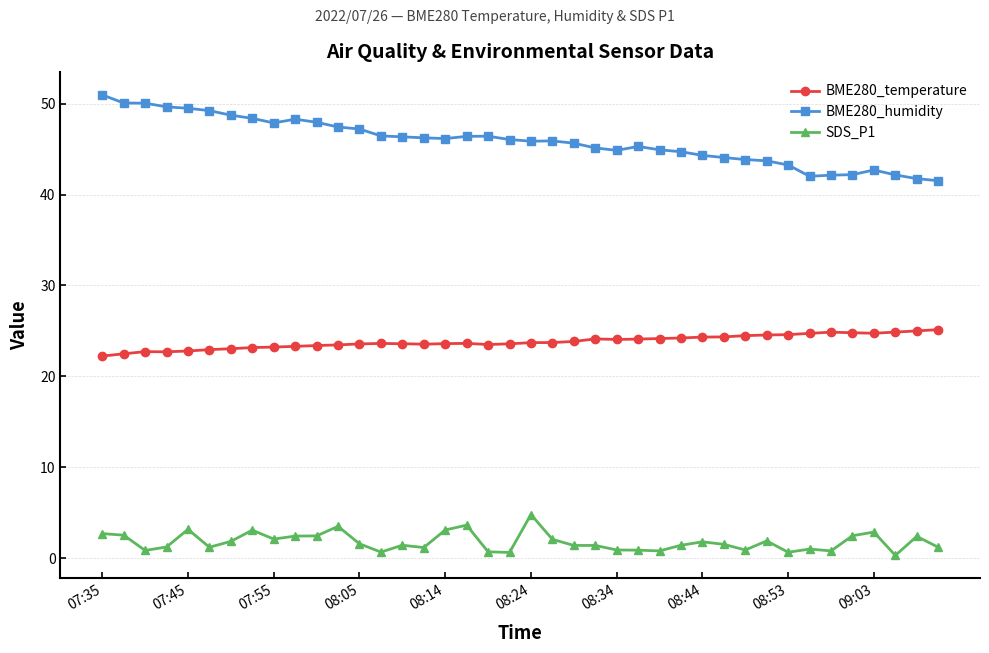

What is the greatest value displayed?

51.0